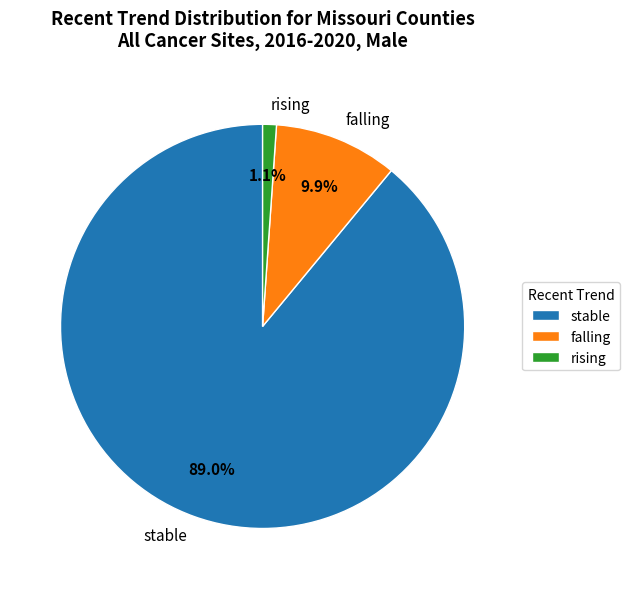

To the nearest percent, what percentage of the pie is stable?

89%